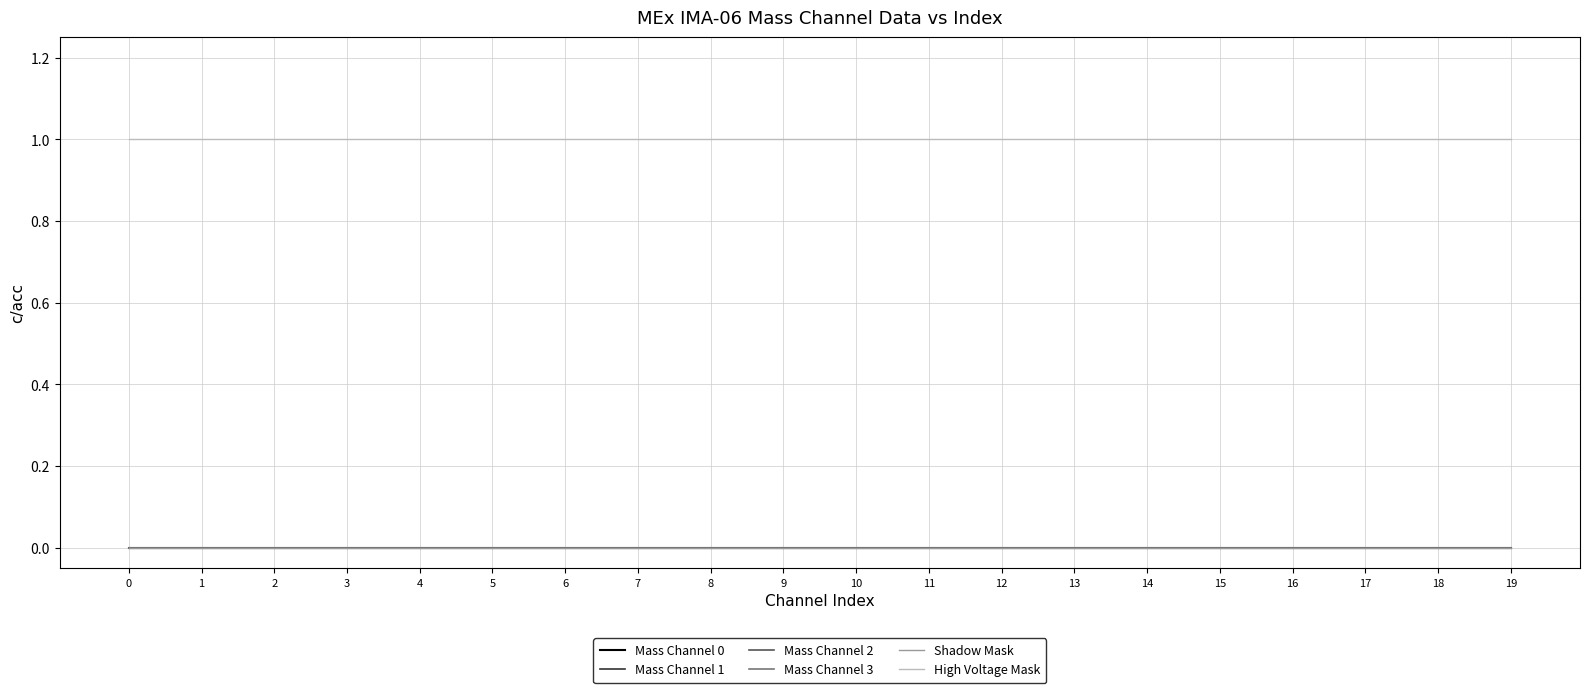

Does the chart display data point markers on the line(s)?

No